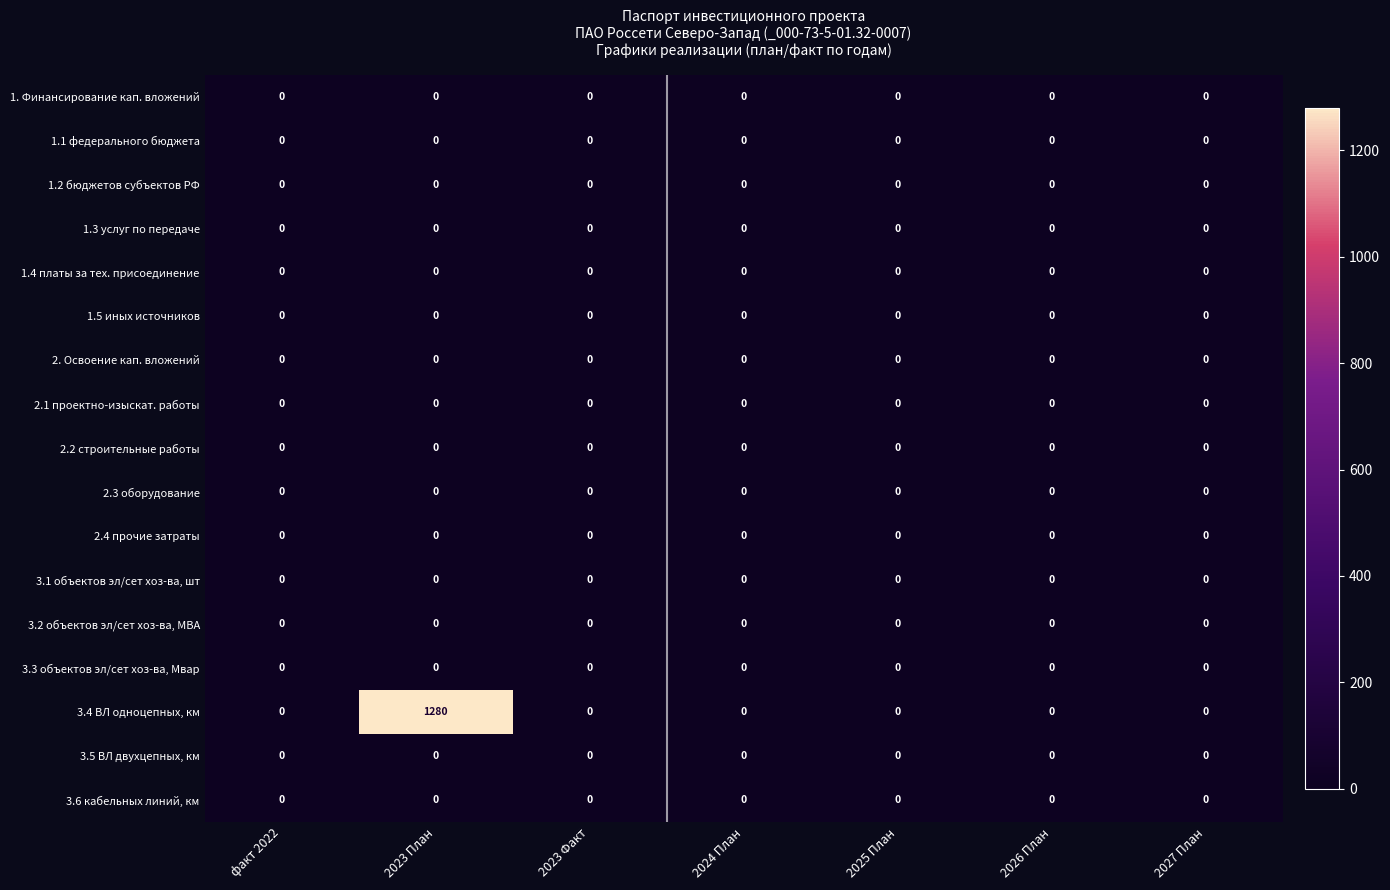

What is the greatest value displayed?

1280